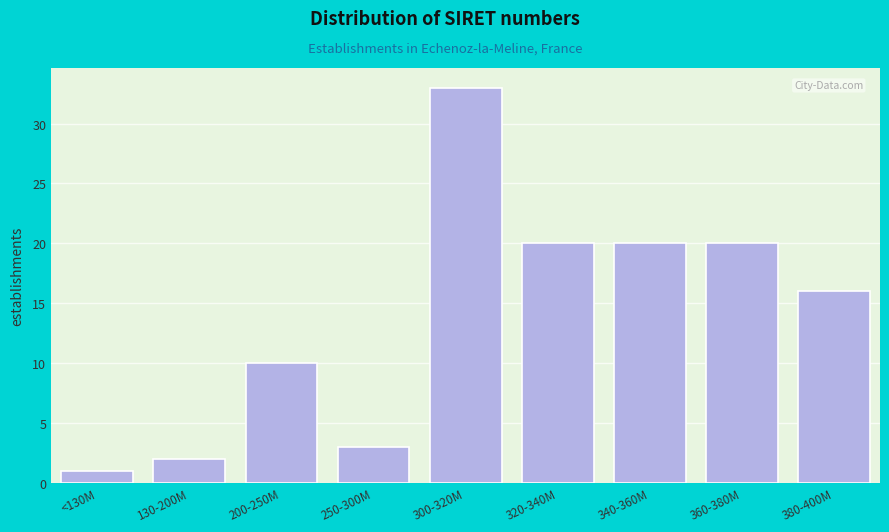

Reading left to right, what are all the values shown in this chart?

1	2	10	3	33	20	20	20	16